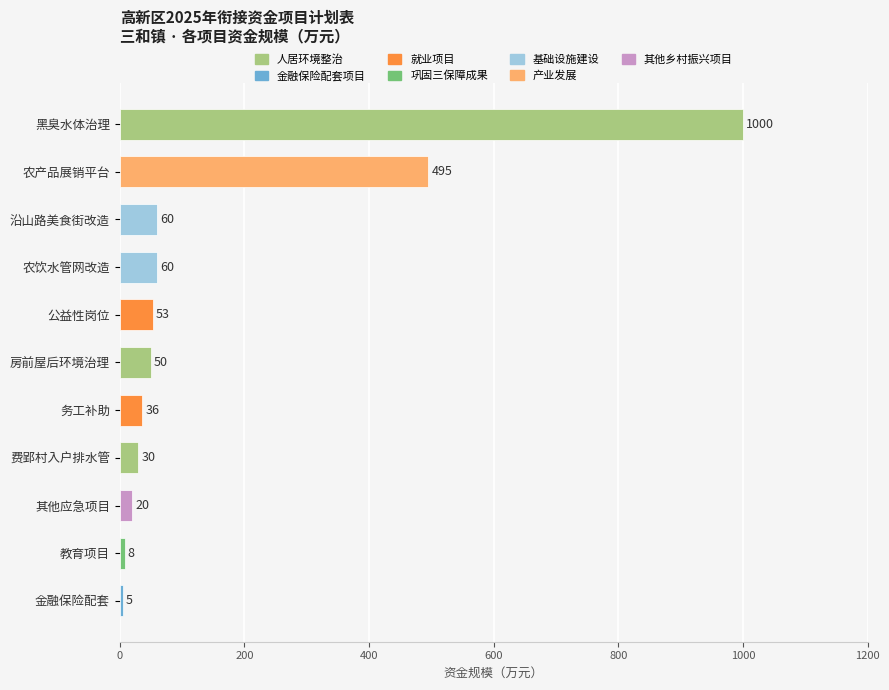

What is the difference between the values at 农饮水管网改造 and 其他应急项目?

40